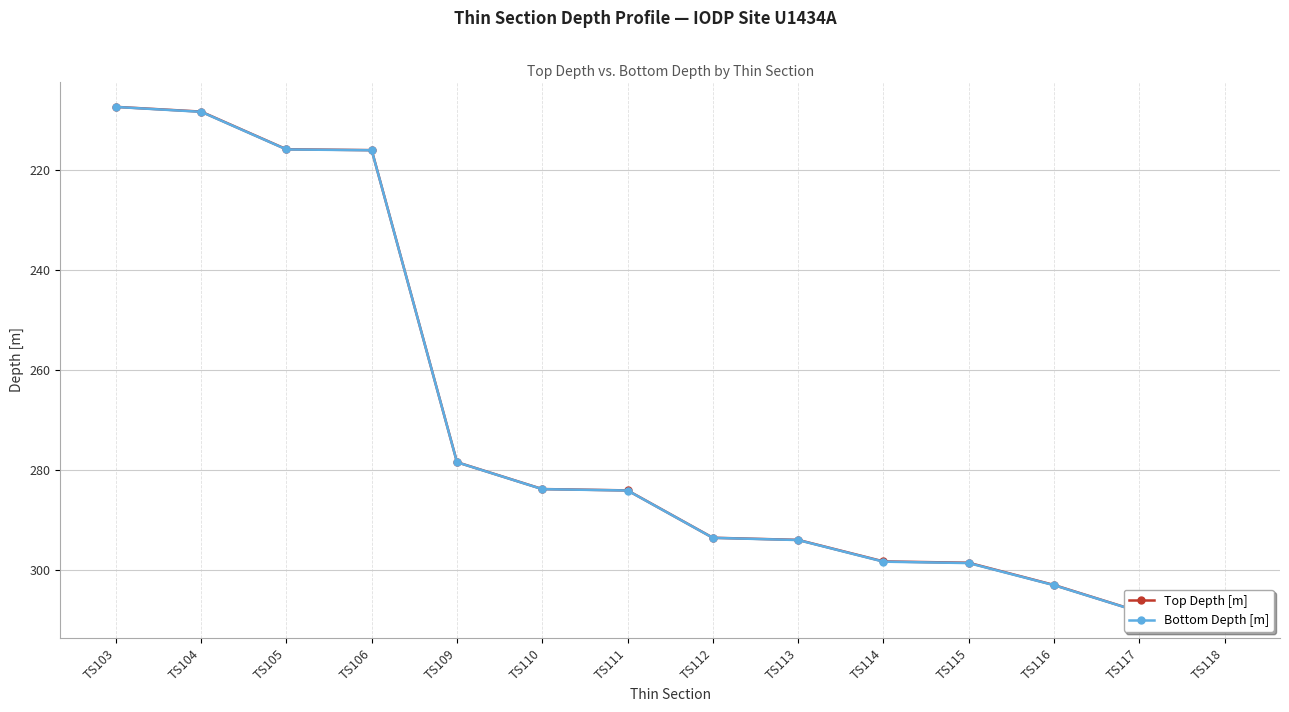

True or false: Bottom Depth [m] and Top Depth [m] intersect in this chart.

False